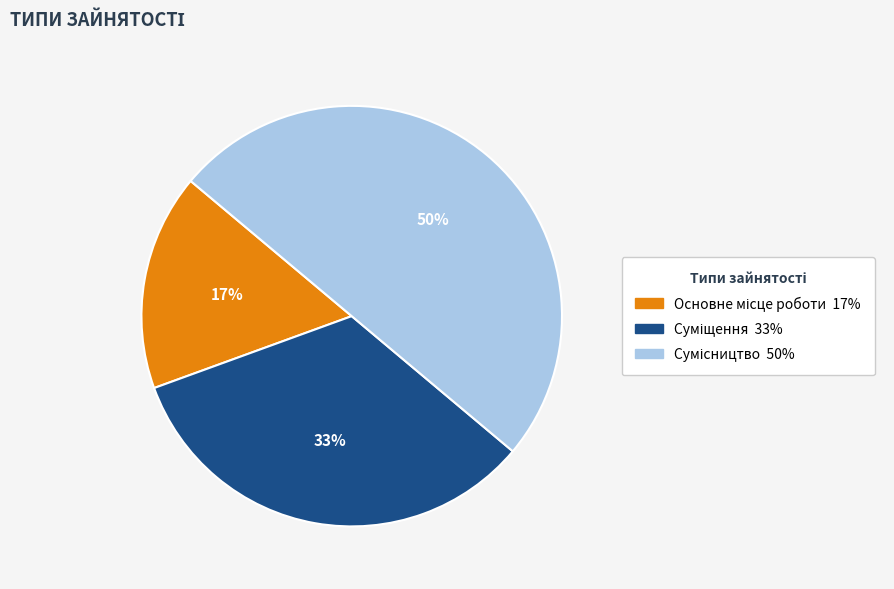

To the nearest percent, what is the average slice percentage?

33%